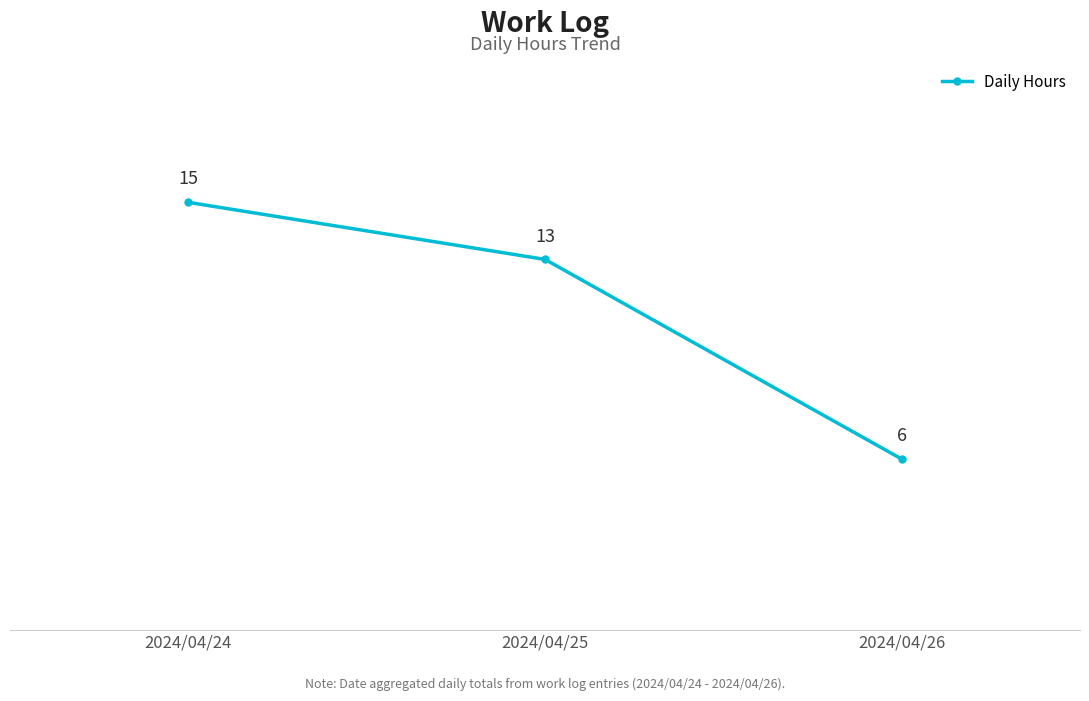

Reading left to right, what are all the values shown in this chart?

2024/04/24=15	2024/04/25=13	2024/04/26=6